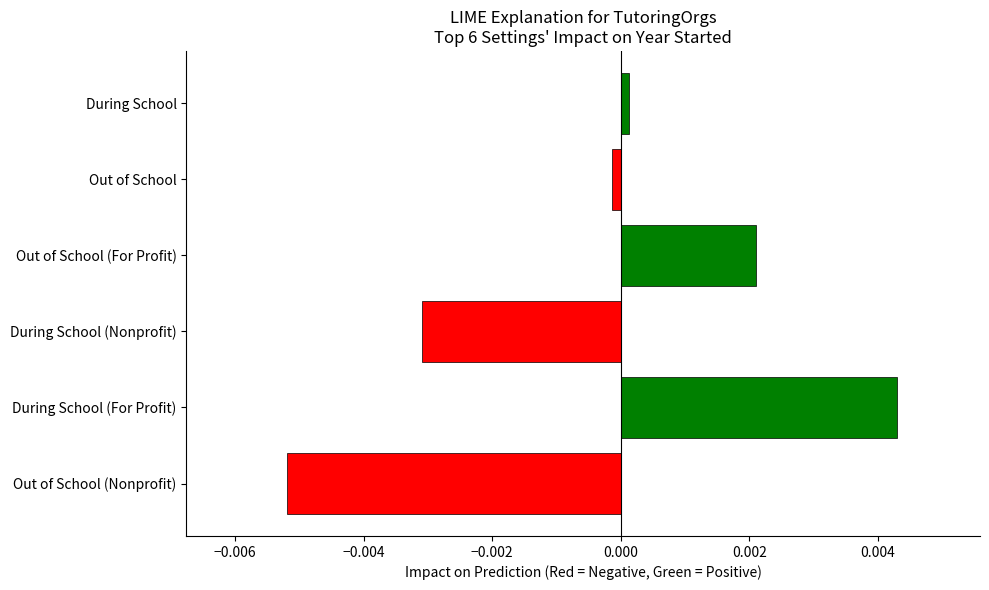

How many data points does each series have?

6